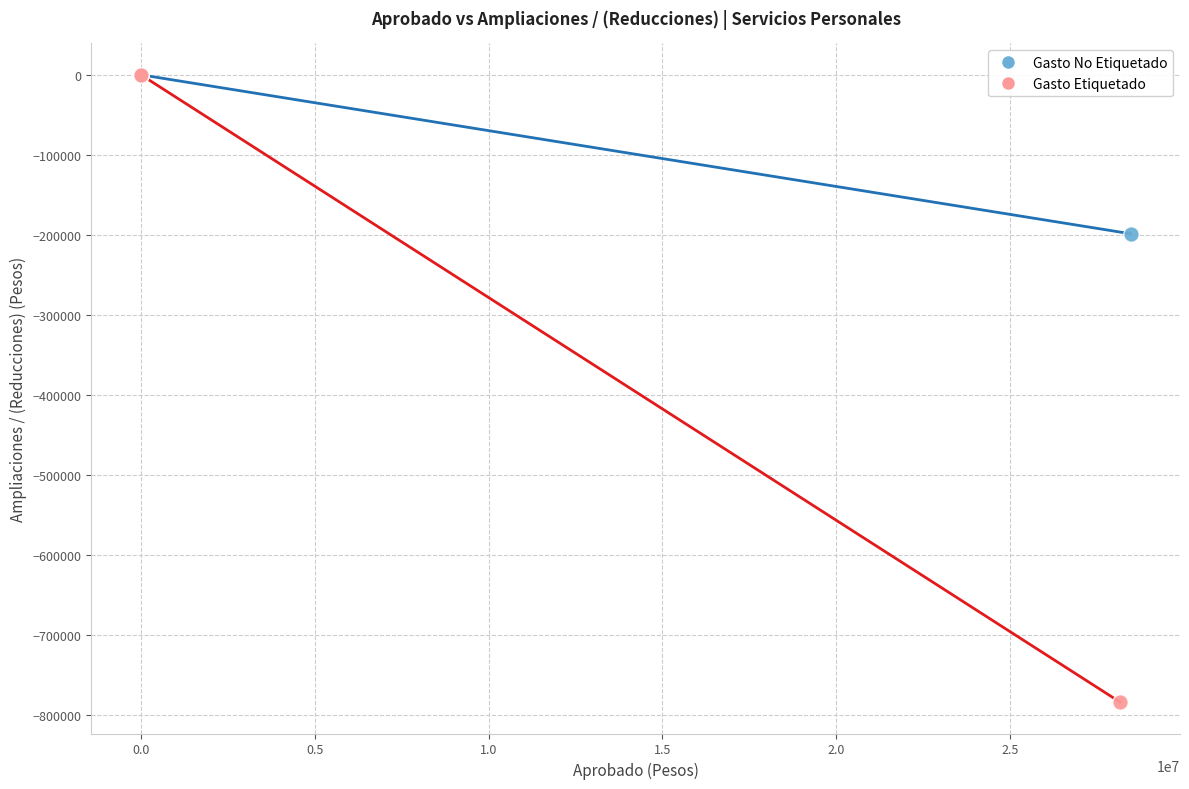

Which series has the widest spread of Y values?

Gasto Etiquetado